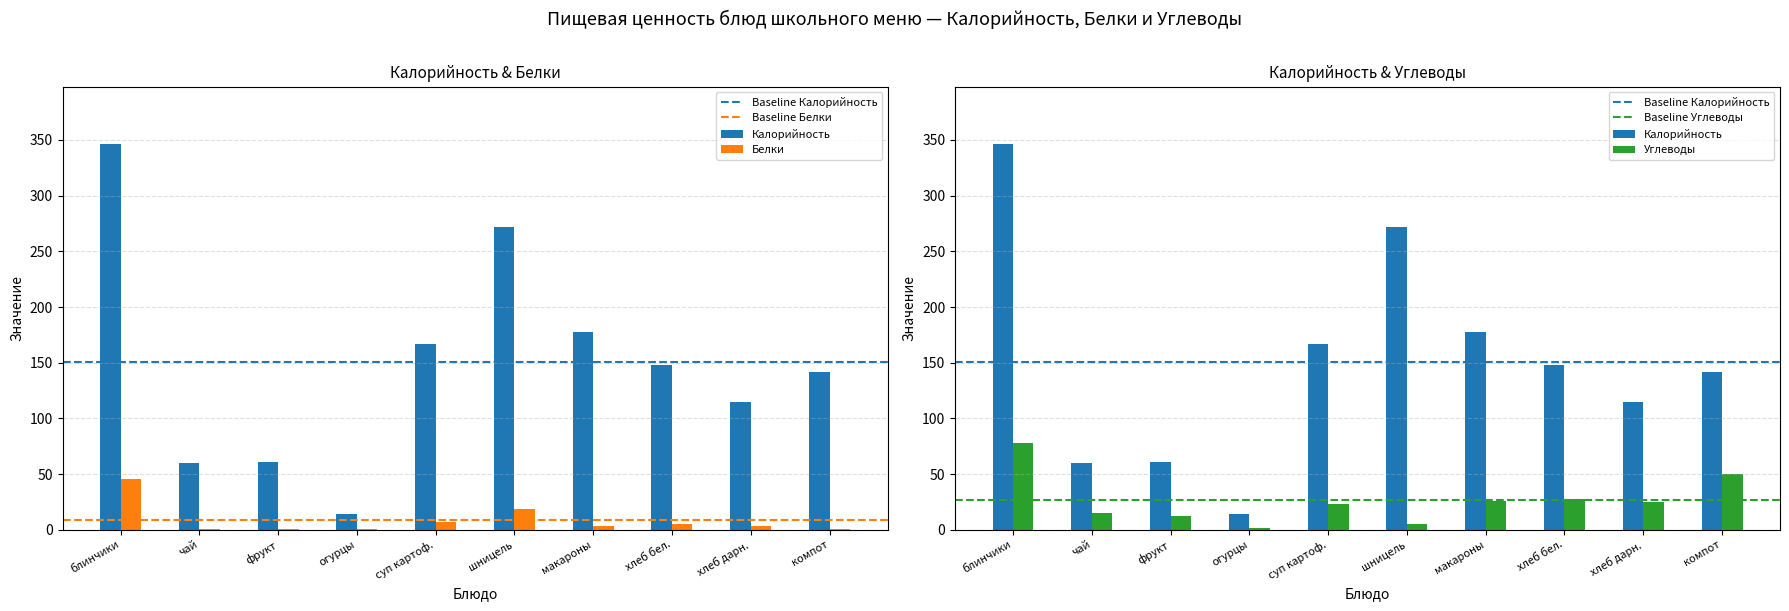

Between фрукт and хлеб бел., which series saw the biggest shift?

Калорийность